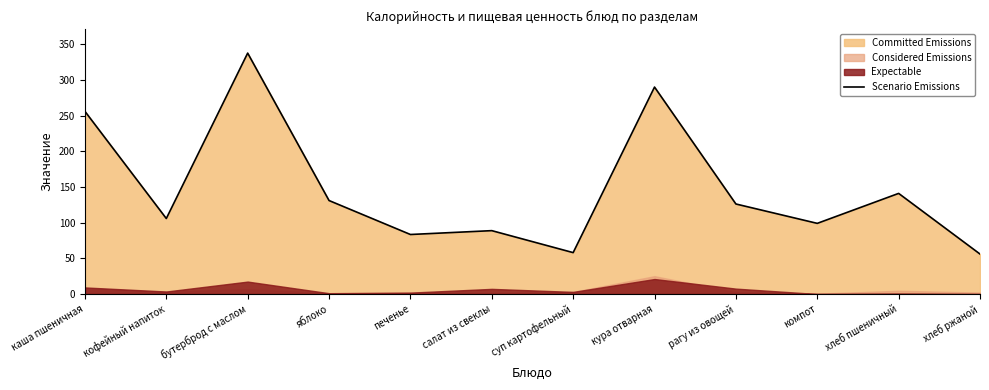

Which has a higher value, яблоко or компот?

яблоко